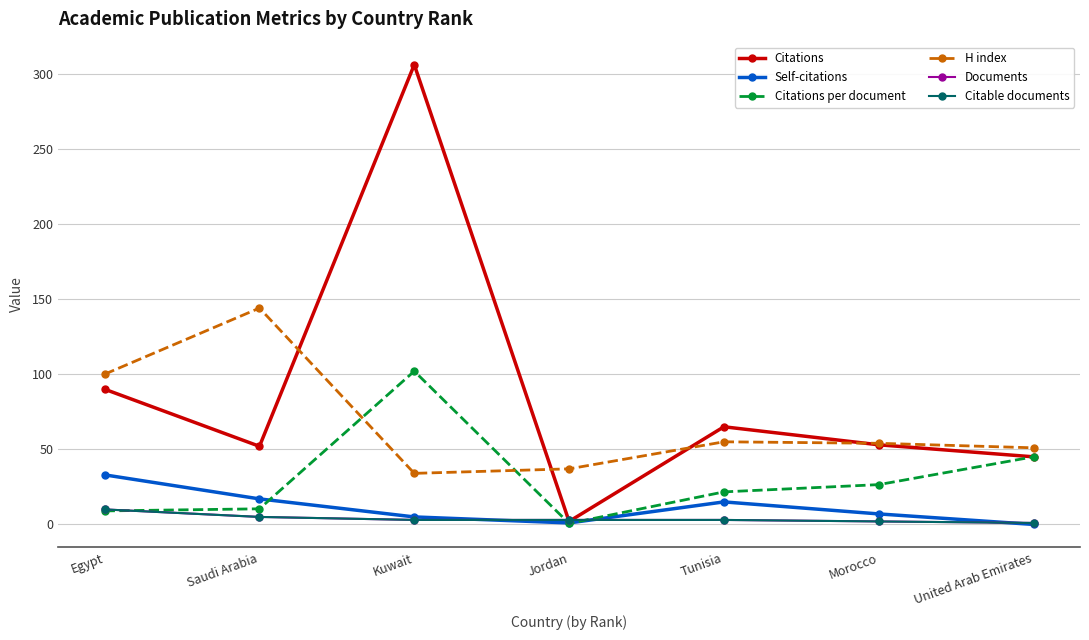

The value of Documents at Jordan is 3.0. True or false?

True